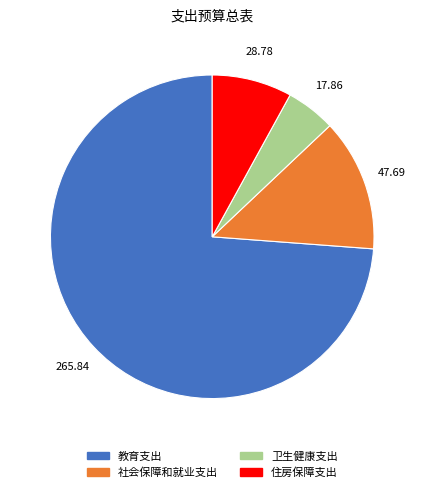

Does 卫生健康支出 represent more than half of the total?

No